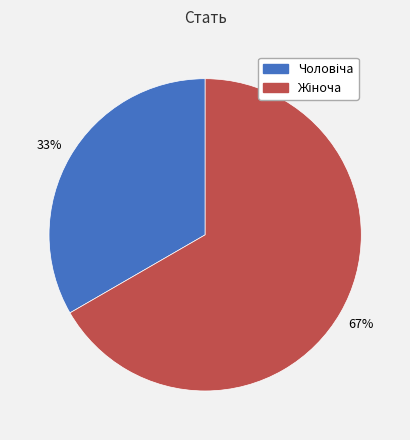

To the nearest percent, what is the average slice percentage?

50%